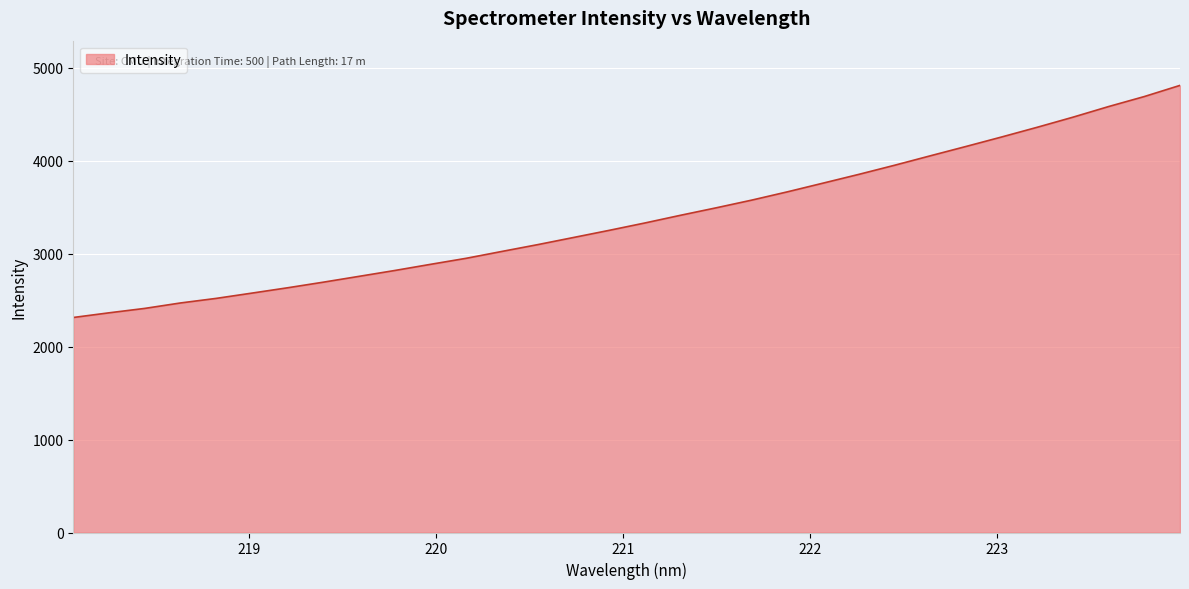

What is the greatest value displayed?

4811.5